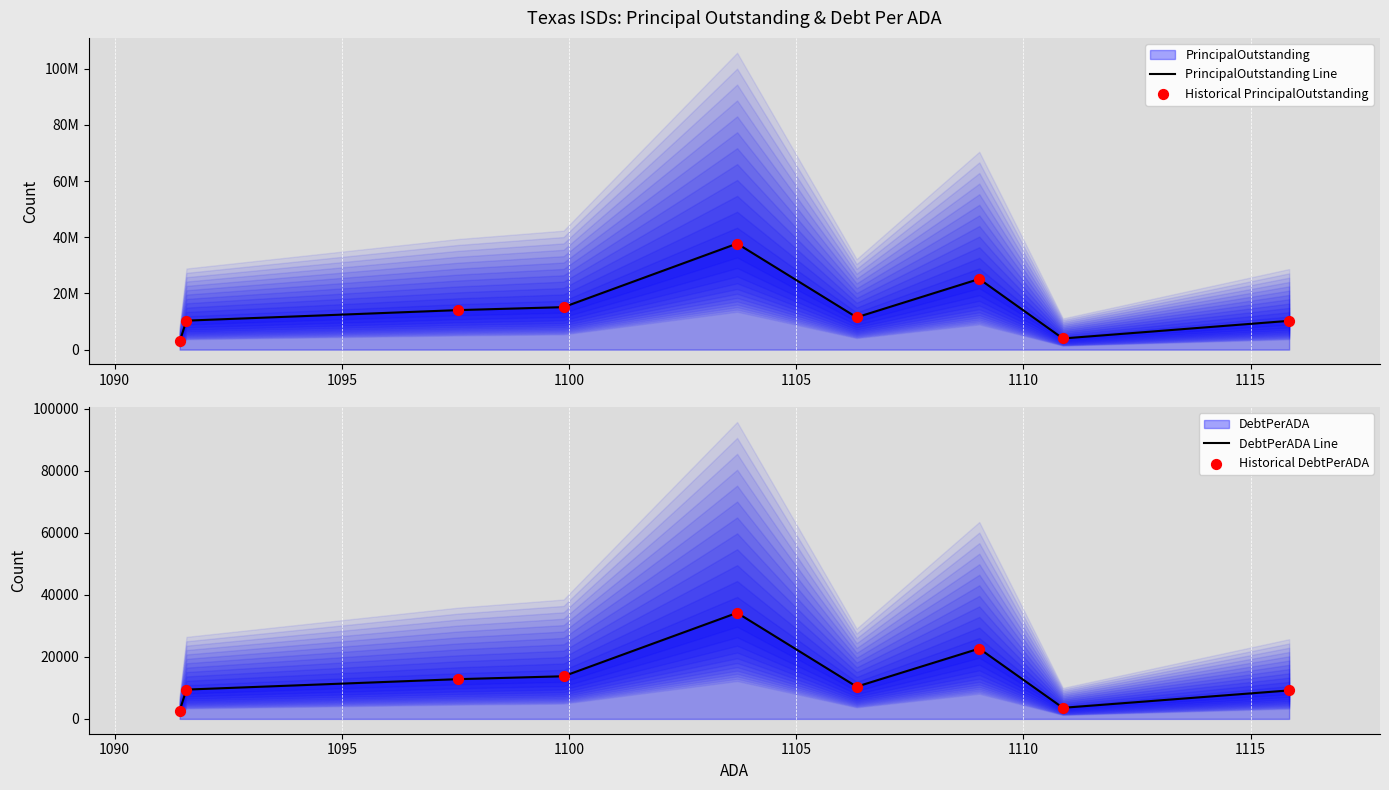

Which series contains the highest Y value?

PrincipalOutstanding Line